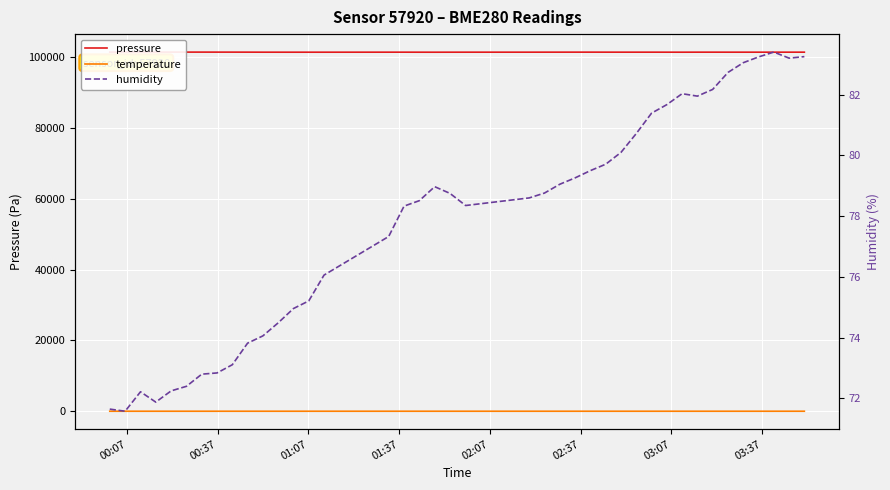

What is the sum of all temperature values?

307.0